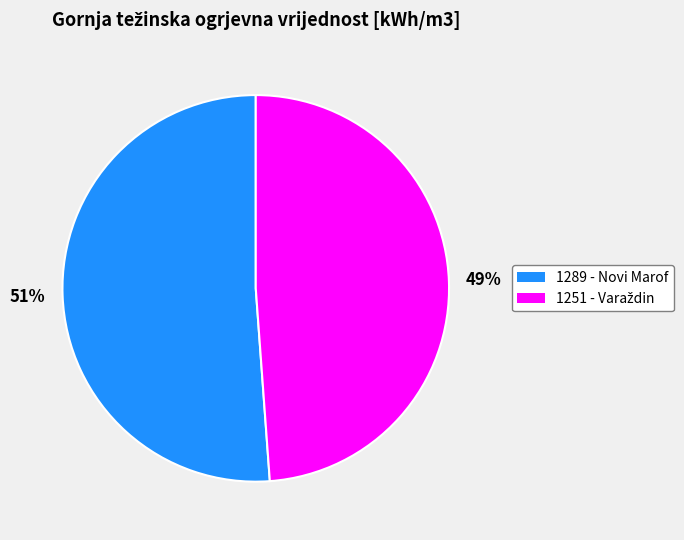

Is it true that 1289 - Novi Marof is 51% of the pie?

True